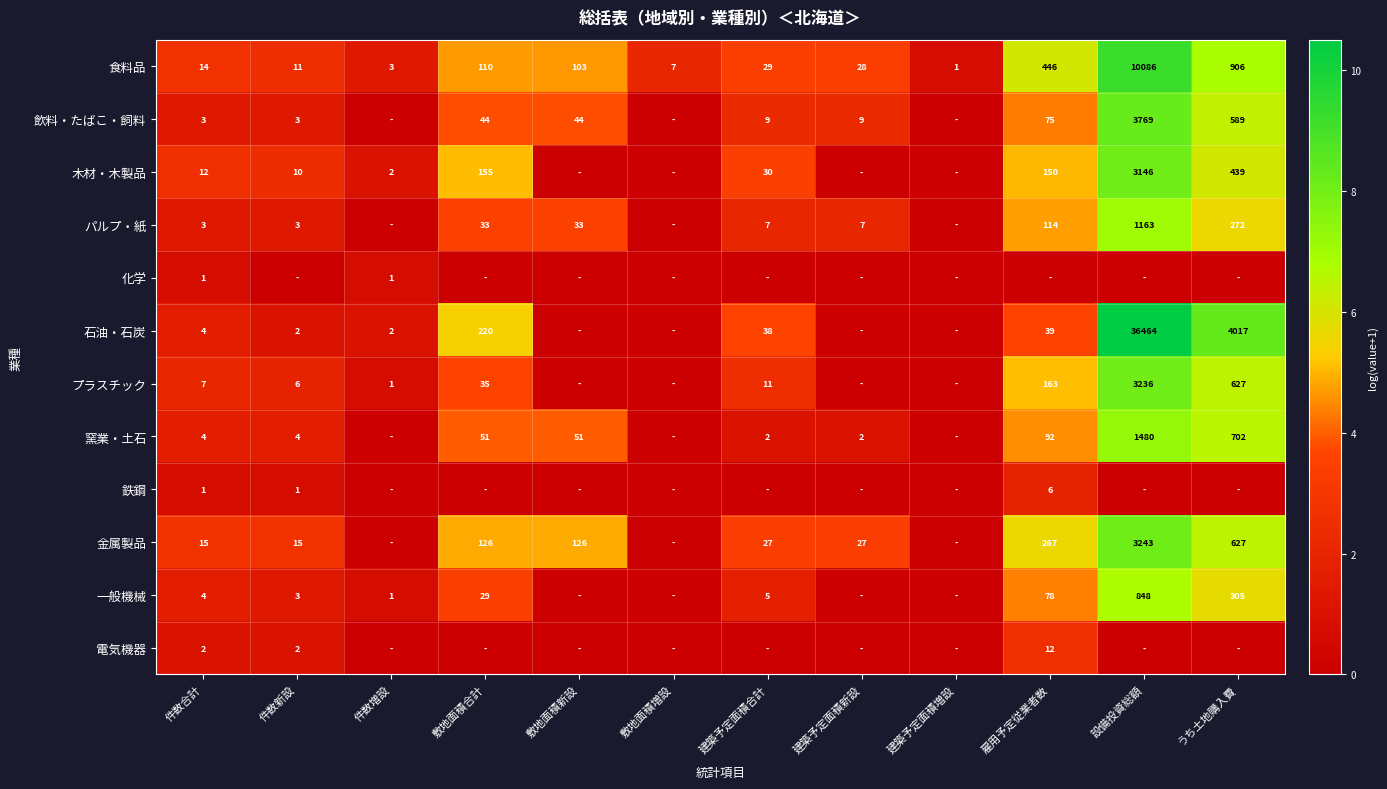

Where is 食料品 nearest to the value 5043?

うち土地購入費